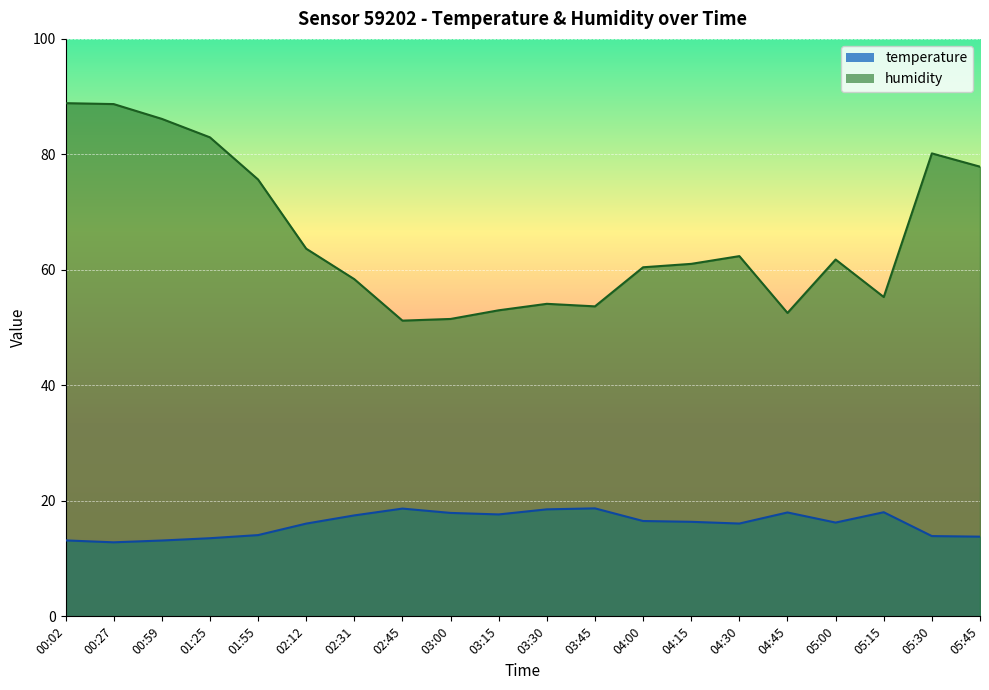

What is the lowest value of the humidity series?

51.2